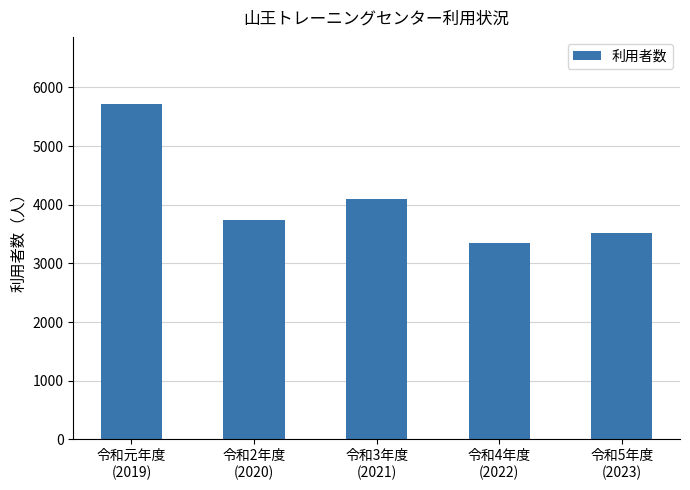

What position from the left is 令和4年度
(2022)?

4